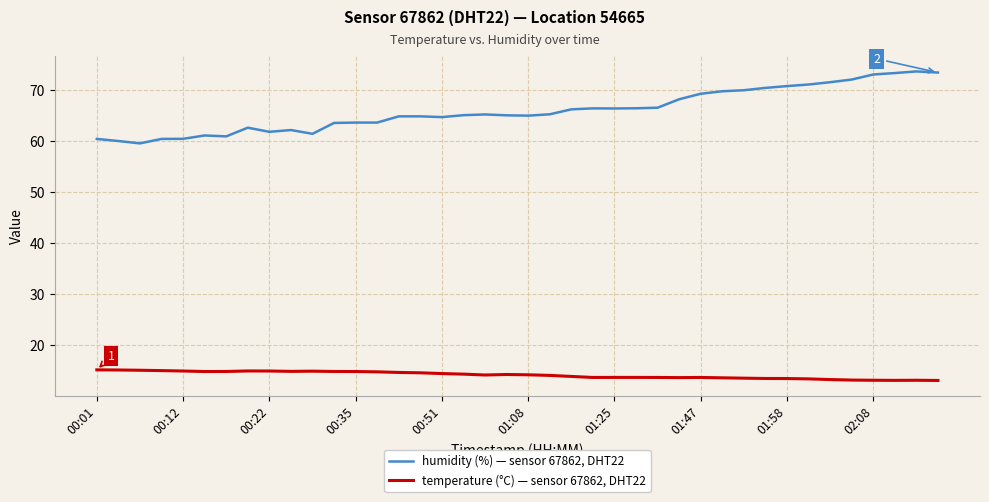

Which series has the largest range (max minus min)?

humidity (%) — sensor 67862, DHT22